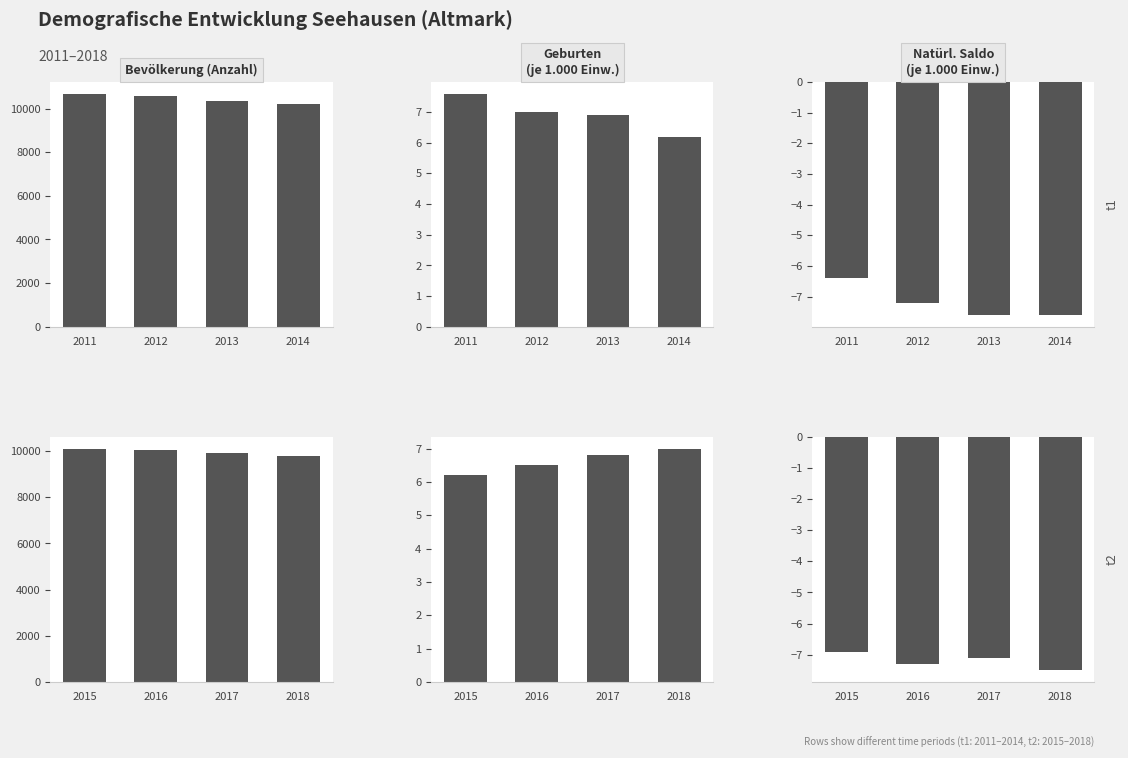

What is the sum of all Natürl. Saldo
(je 1.000 Einw.) values?

-28.8